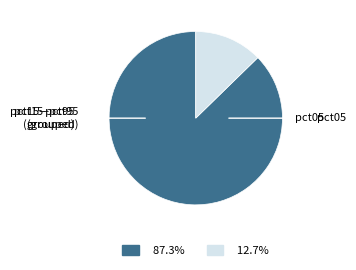

Is there any slice that represents more than half of the pie?

Yes